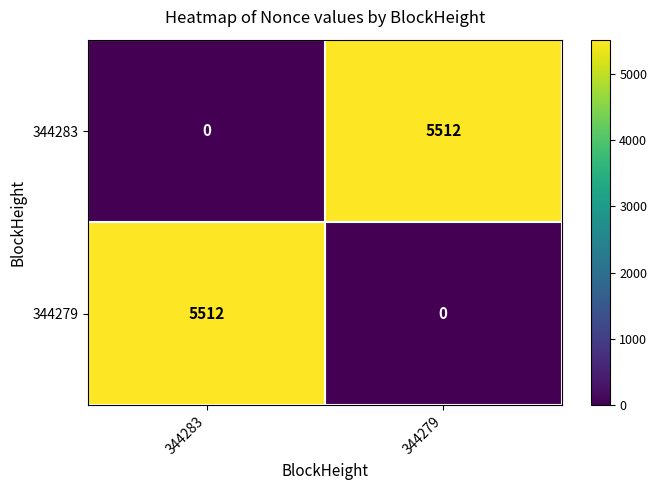

The 344279 series shows 5512 at 344283. True or false?

True